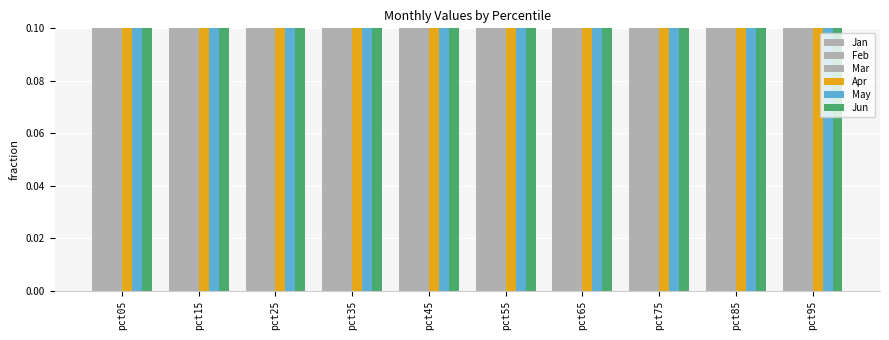

Is the value of Jan at pct25 greater than the value of Mar at pct55?

Yes